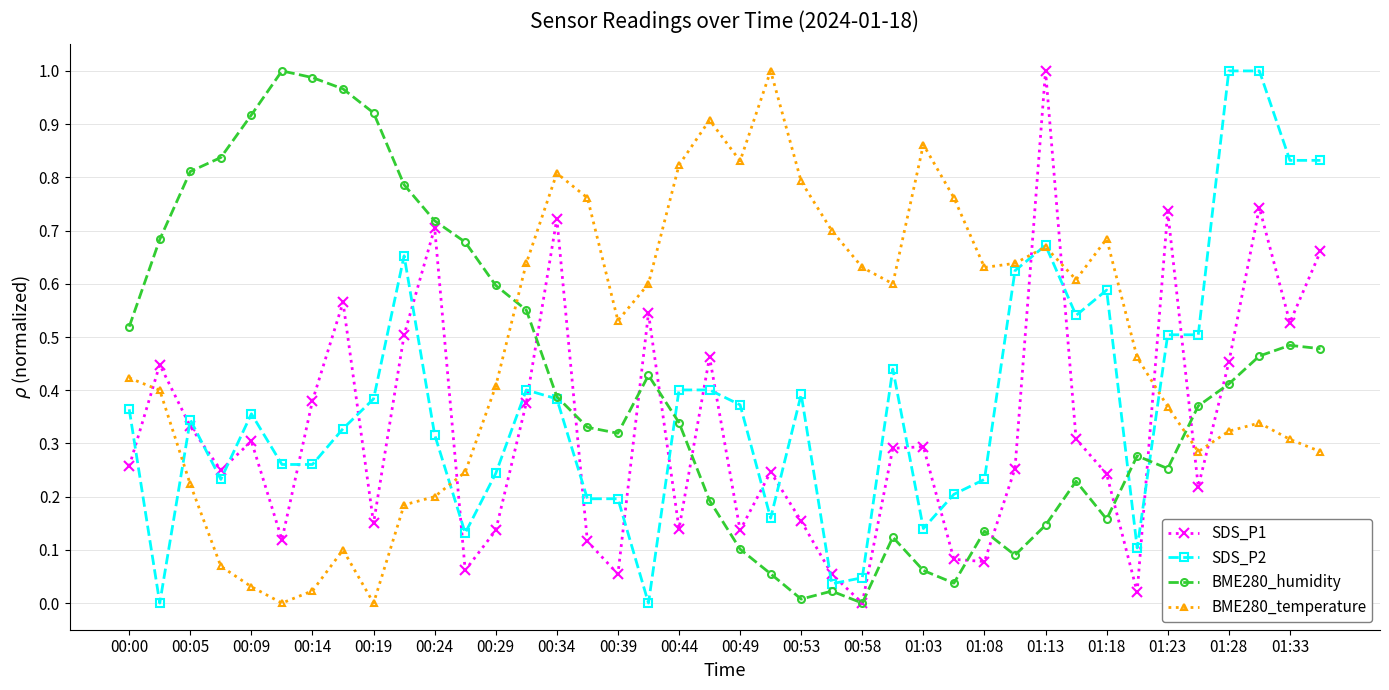

True or false: SDS_P2 has more than 1 interior local peaks.

True